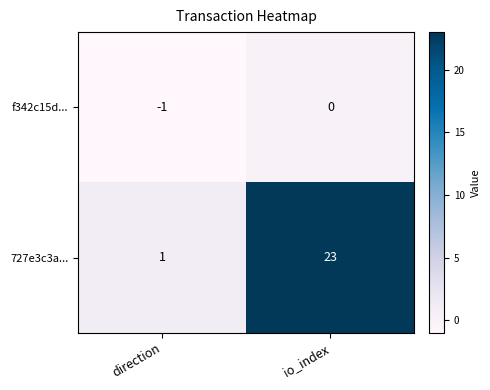

Reading left to right, list all the values displayed in this chart.

f342c15d...: -1	0
727e3c3a...: 1	23